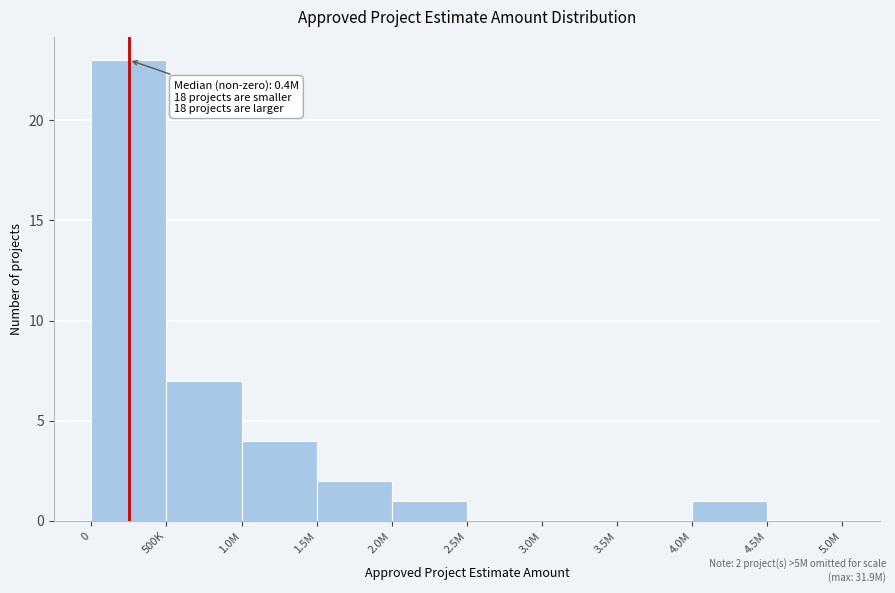

Reading right to left, what are all the values shown in this chart?

4.5M=0	4.0M=1	3.5M=0	3.0M=0	2.5M=0	2.0M=1	1.5M=2	1.0M=4	500K=7	0=23